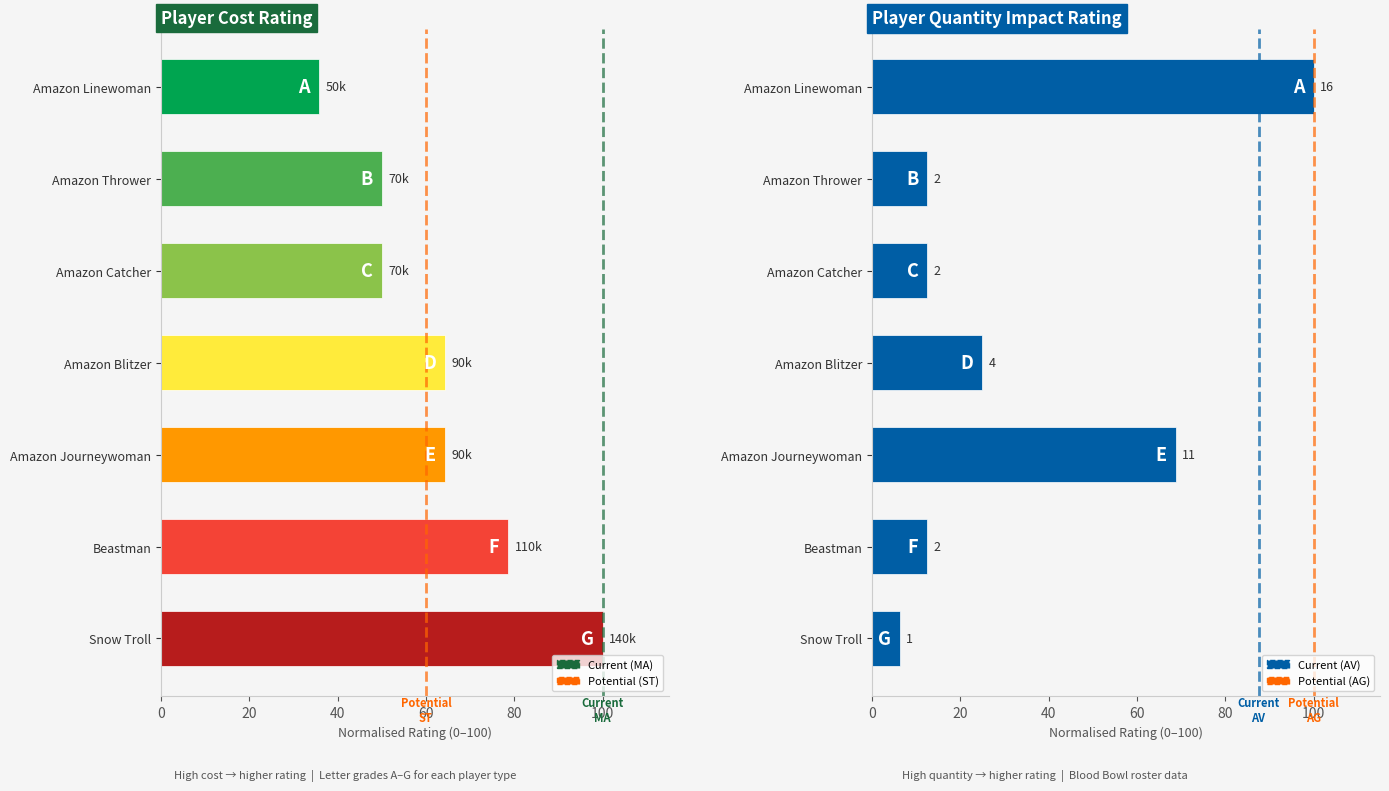

How many categories are shown in the chart?

7